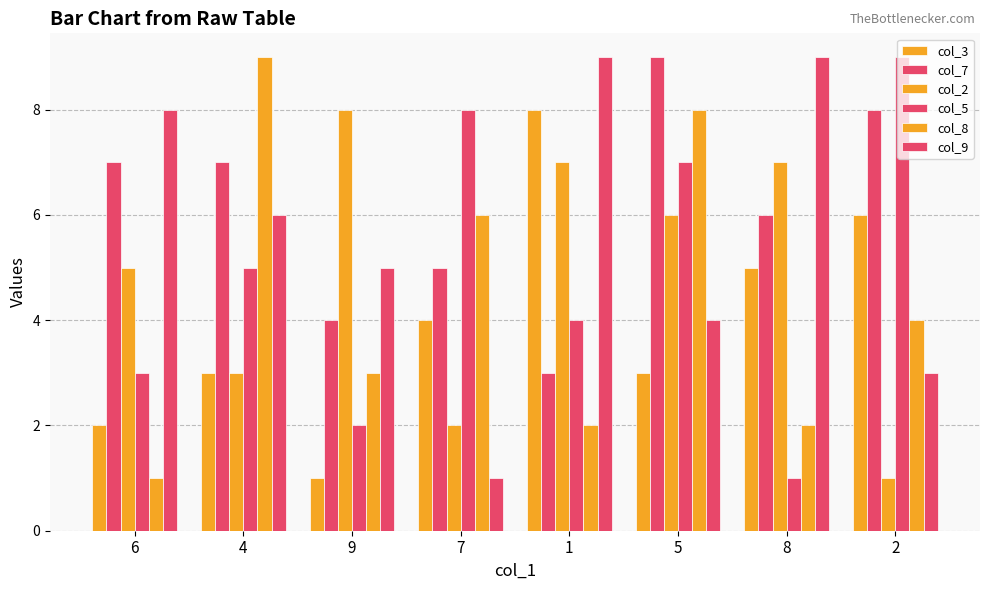

How many bars are there in each group?

6